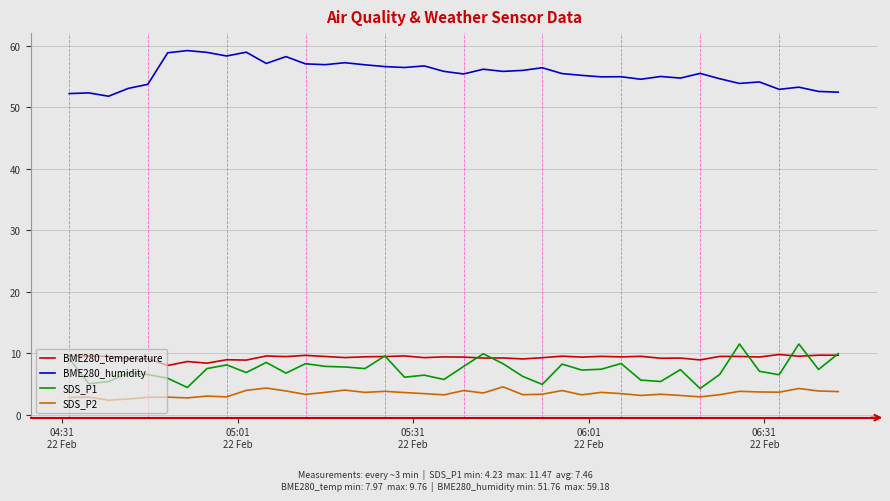

How many series are shown in this chart?

4